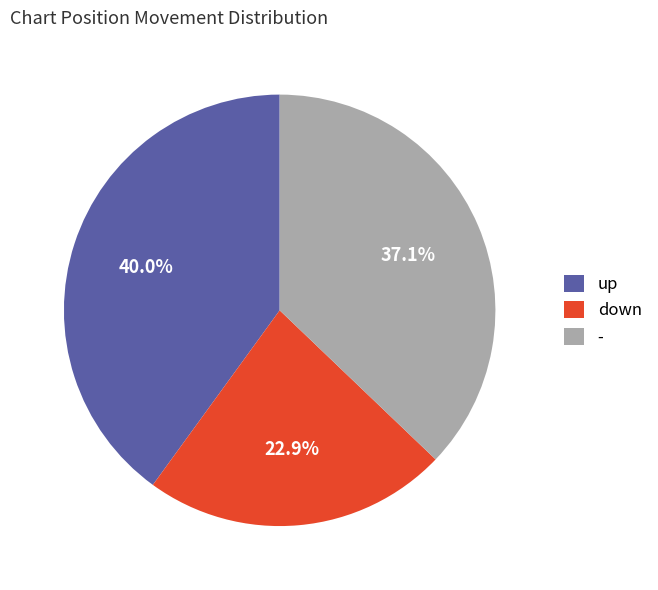

To the nearest percent, what percentage of the pie is -?

37%